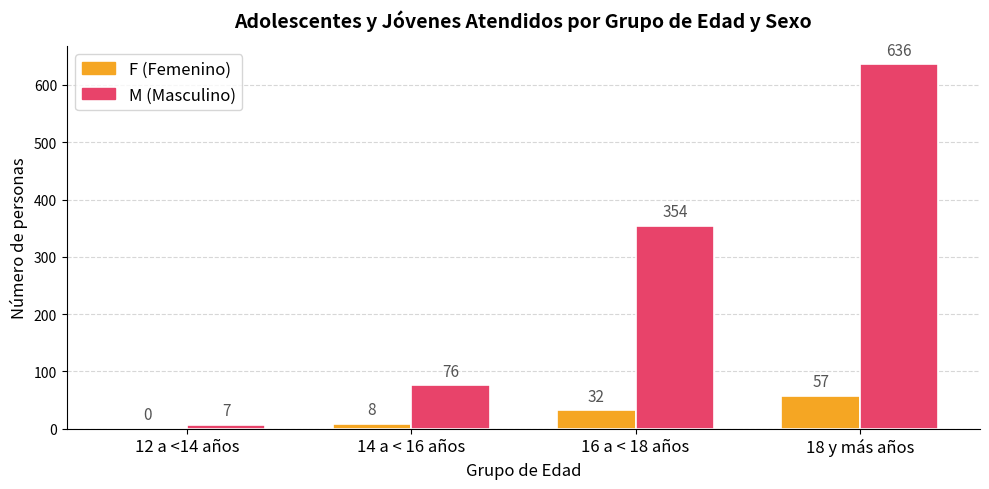

Which label corresponds to the largest value in the chart?

18 y más años